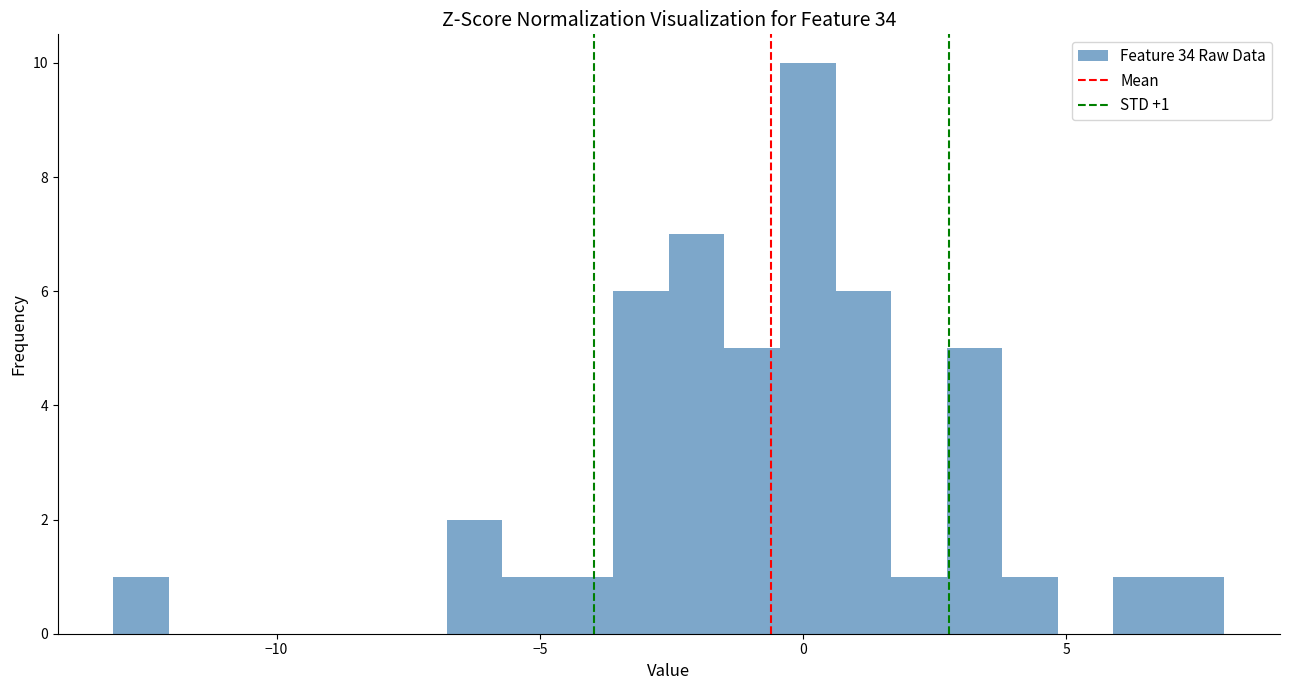

Around what value on the x-axis is the tallest bar? Give the approximate position of its centre, as read against the axis.

0.0